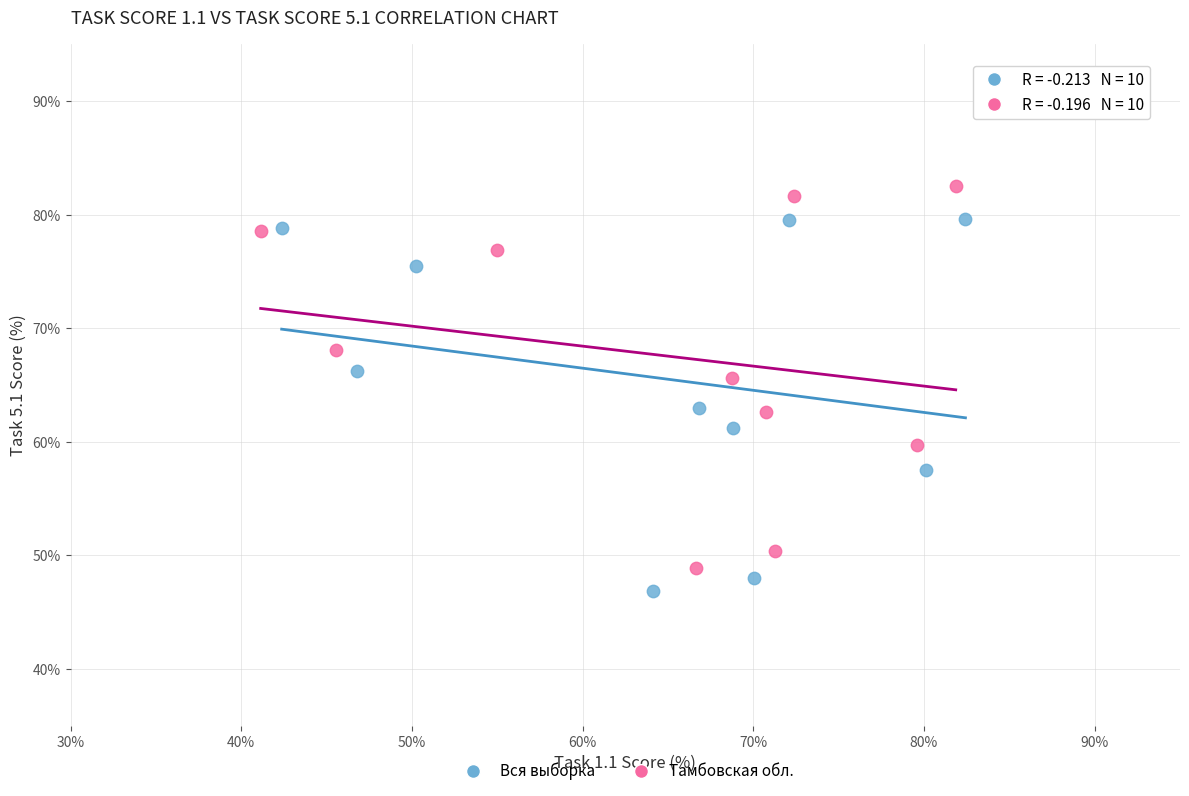

Which series has the widest spread of Y values?

Тамбовская обл.